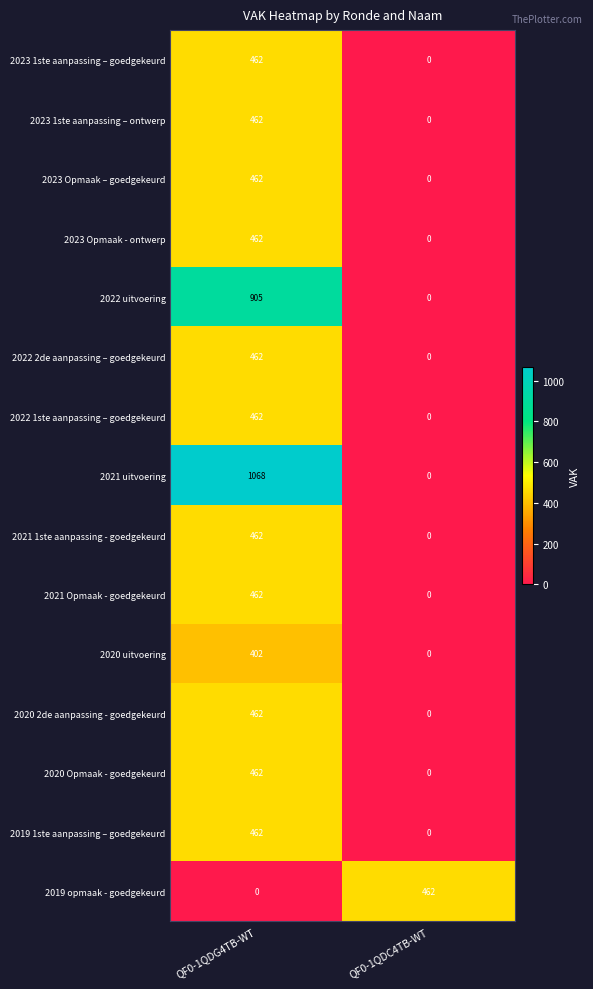

What is the spread (max minus min) of values at QF0-1QDG4TB-WT?

1068